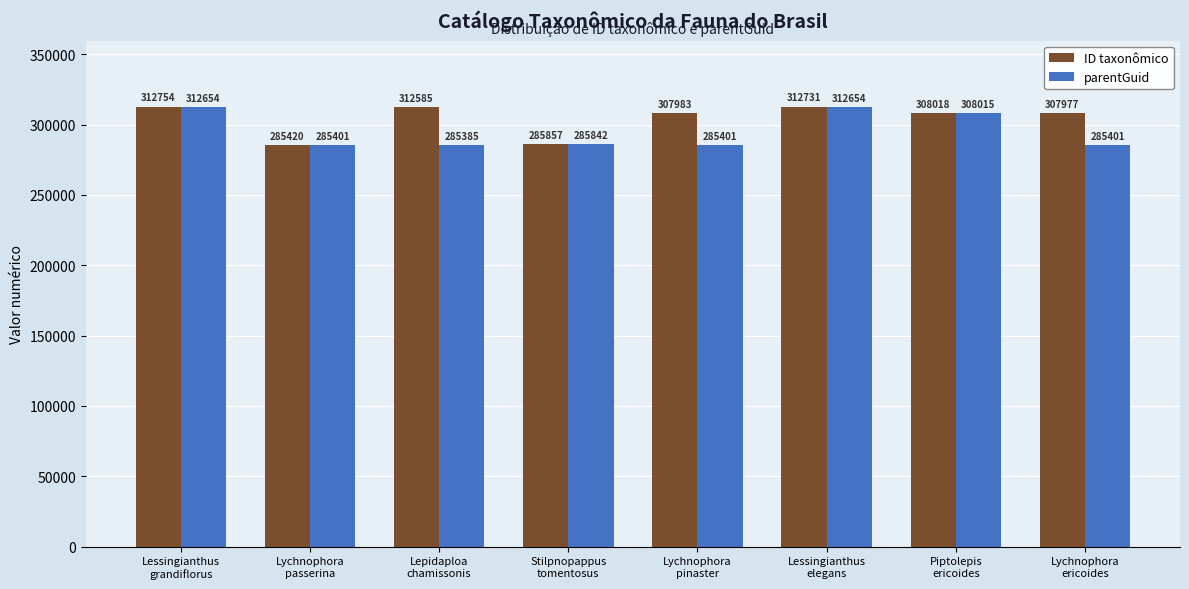

Reading left to right, extract all data points from this chart.

ID taxonômico: Lessingianthus
grandiflorus=312754	Lychnophora
passerina=285420	Lepidaploa
chamissonis=312585	Stilpnopappus
tomentosus=285857	Lychnophora
pinaster=307983	Lessingianthus
elegans=312731	Piptolepis
ericoides=308018	Lychnophora
ericoides=307977
parentGuid: Lessingianthus
grandiflorus=312654	Lychnophora
passerina=285401	Lepidaploa
chamissonis=285385	Stilpnopappus
tomentosus=285842	Lychnophora
pinaster=285401	Lessingianthus
elegans=312654	Piptolepis
ericoides=308015	Lychnophora
ericoides=285401